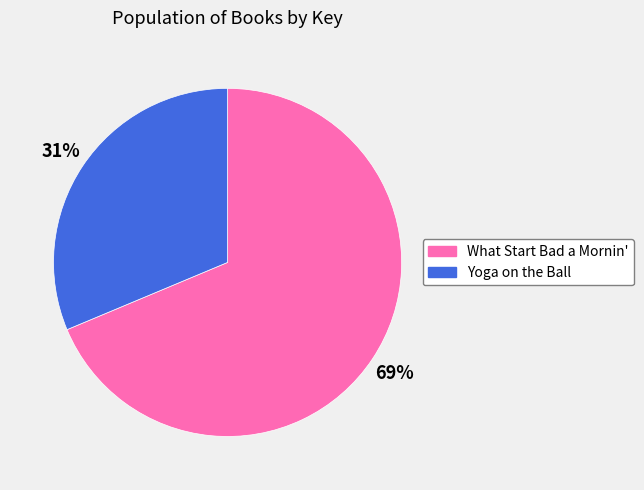

Which slice is the smallest?

Yoga on the Ball